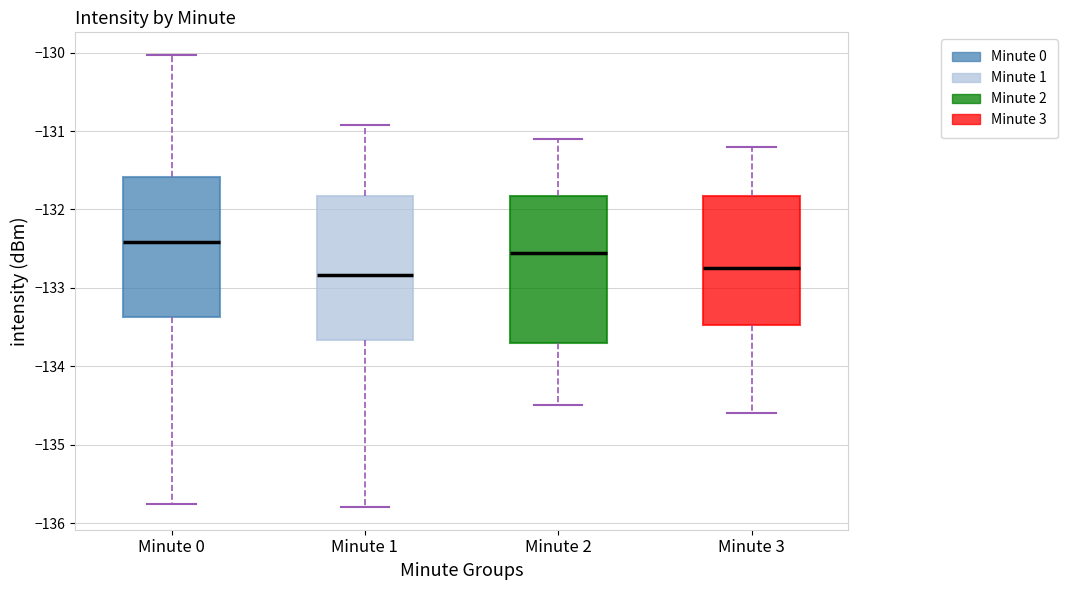

Reading left to right, transcribe this box plot: for each box, give where its median line is, the range the box spans, and where its two whiskers end, as read against the y-axis. The values are not printed on the chart, so give them approximately, as read against the axis.

Minute 0: median -132.4, box -133.4 to -131.6, whiskers -135.8 to -130.0
Minute 1: median -132.8, box -133.7 to -131.8, whiskers -135.8 to -130.9
Minute 2: median -132.5, box -133.7 to -131.8, whiskers -134.5 to -131.1
Minute 3: median -132.7, box -133.5 to -131.8, whiskers -134.6 to -131.2